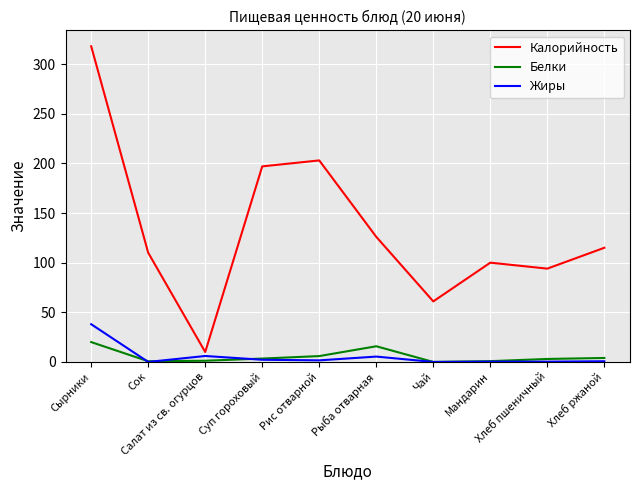

Which series has the largest total across all categories?

Калорийность